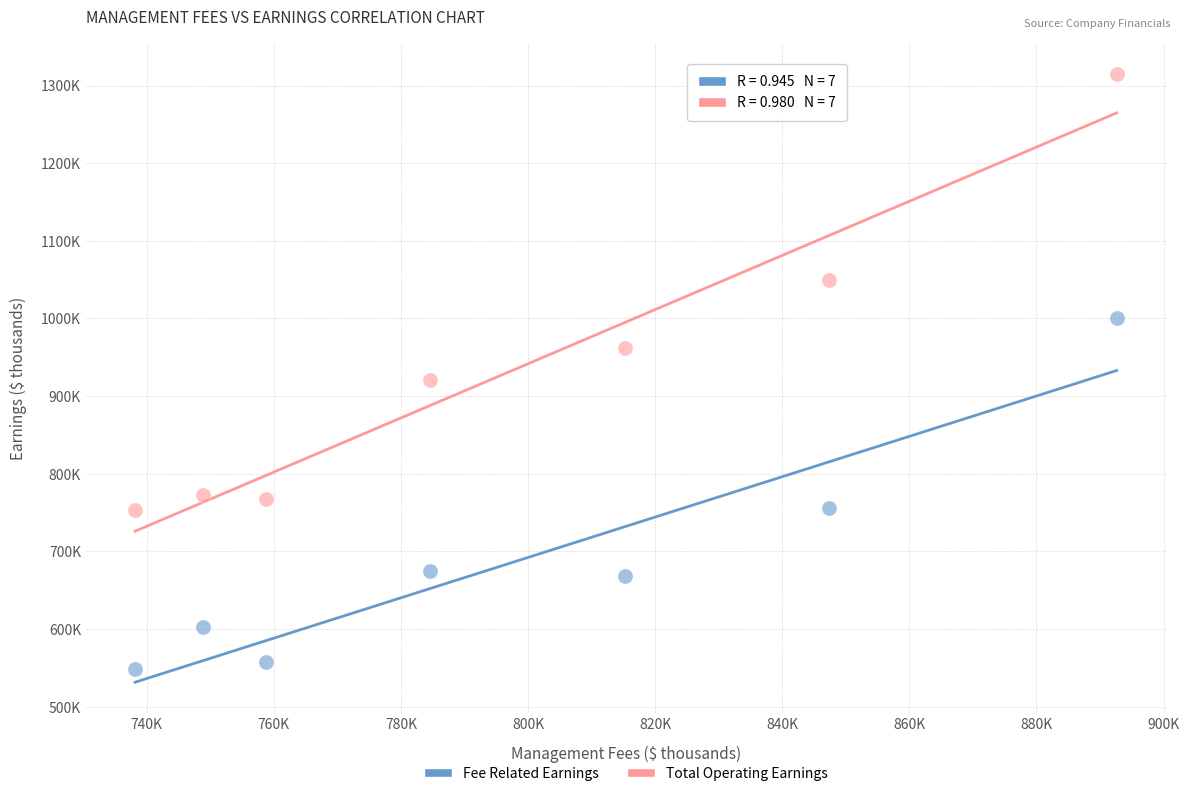

Which series contains the highest Y value?

Total Operating Earnings